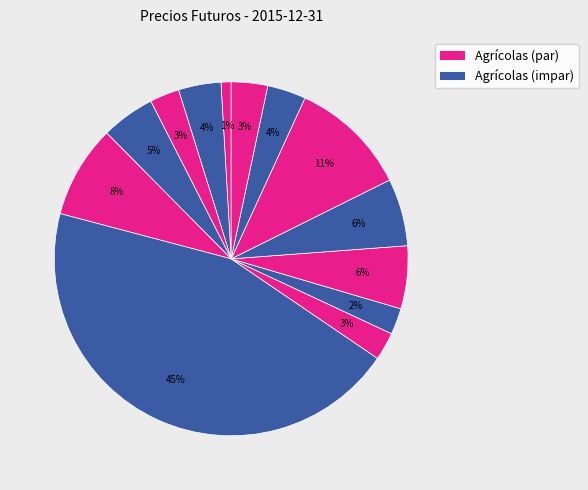

Count the number of slices in the pie.

13